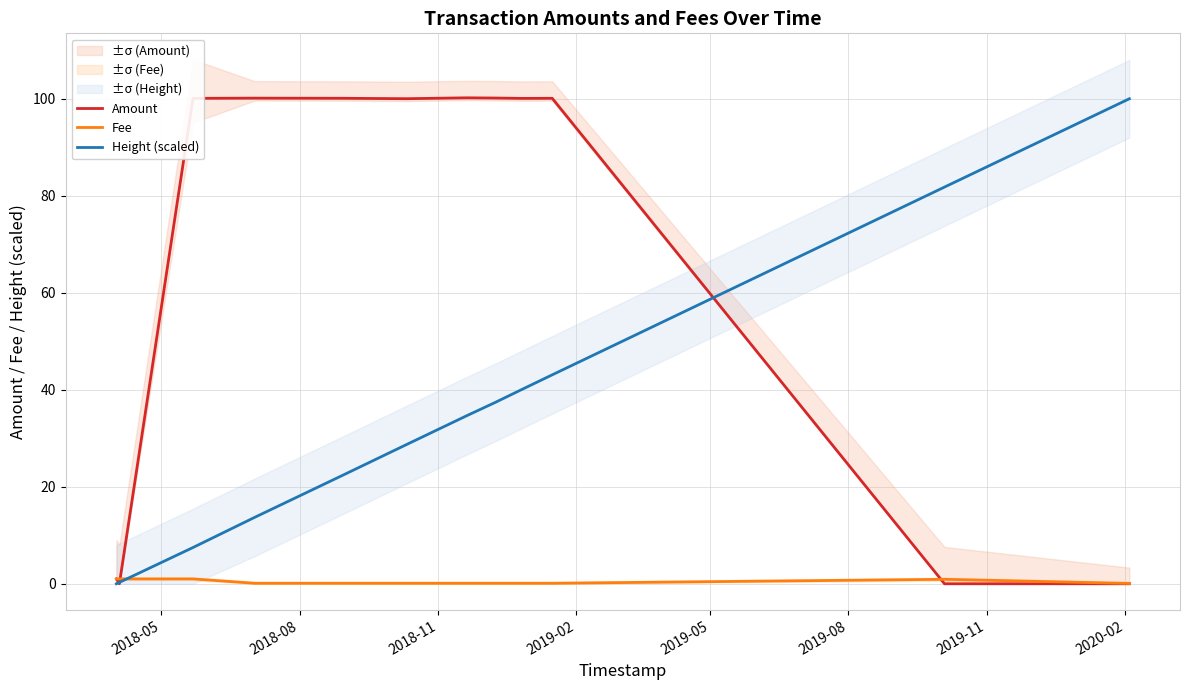

What is the maximum value for Amount?

100.2